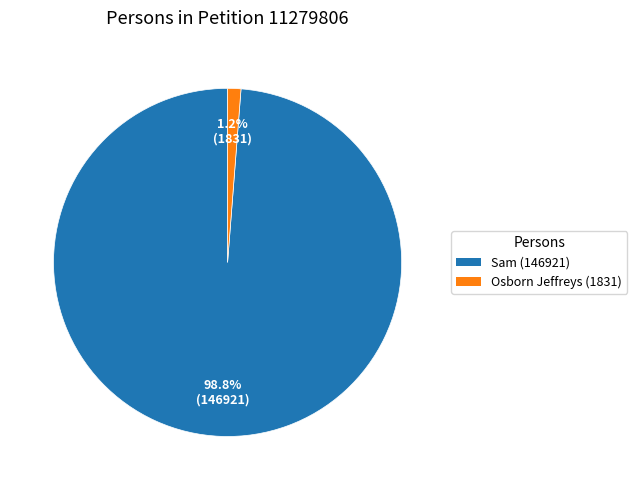

Is there any slice that represents more than half of the pie?

Yes